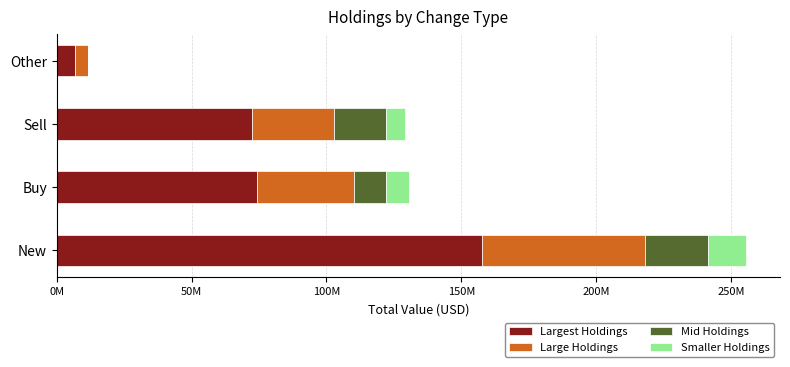

What are all the series names shown in the legend?

Largest Holdings, Large Holdings, Mid Holdings, Smaller Holdings